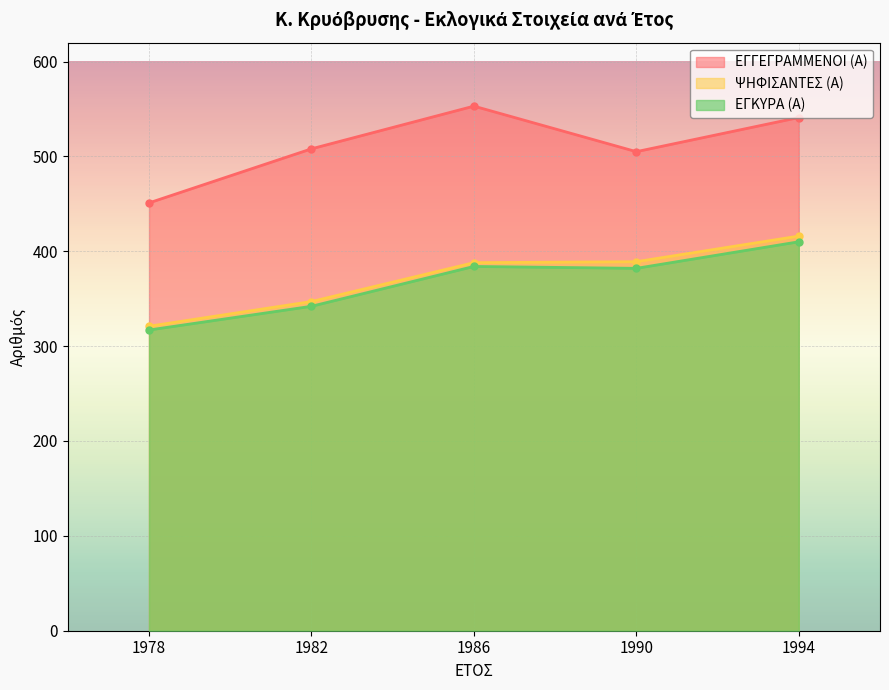

How many values in the ΨΗΦΙΣΑΝΤΕΣ (Α) series are below 388?

2